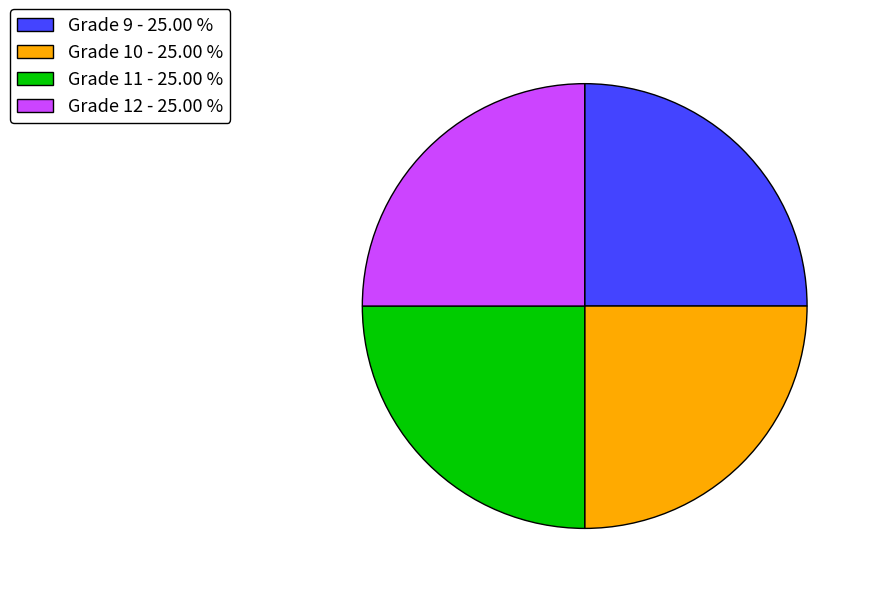

Approximately how many times larger is the value at Grade 9 - 25.00 % compared to Grade 12 - 25.00 %?

1.0